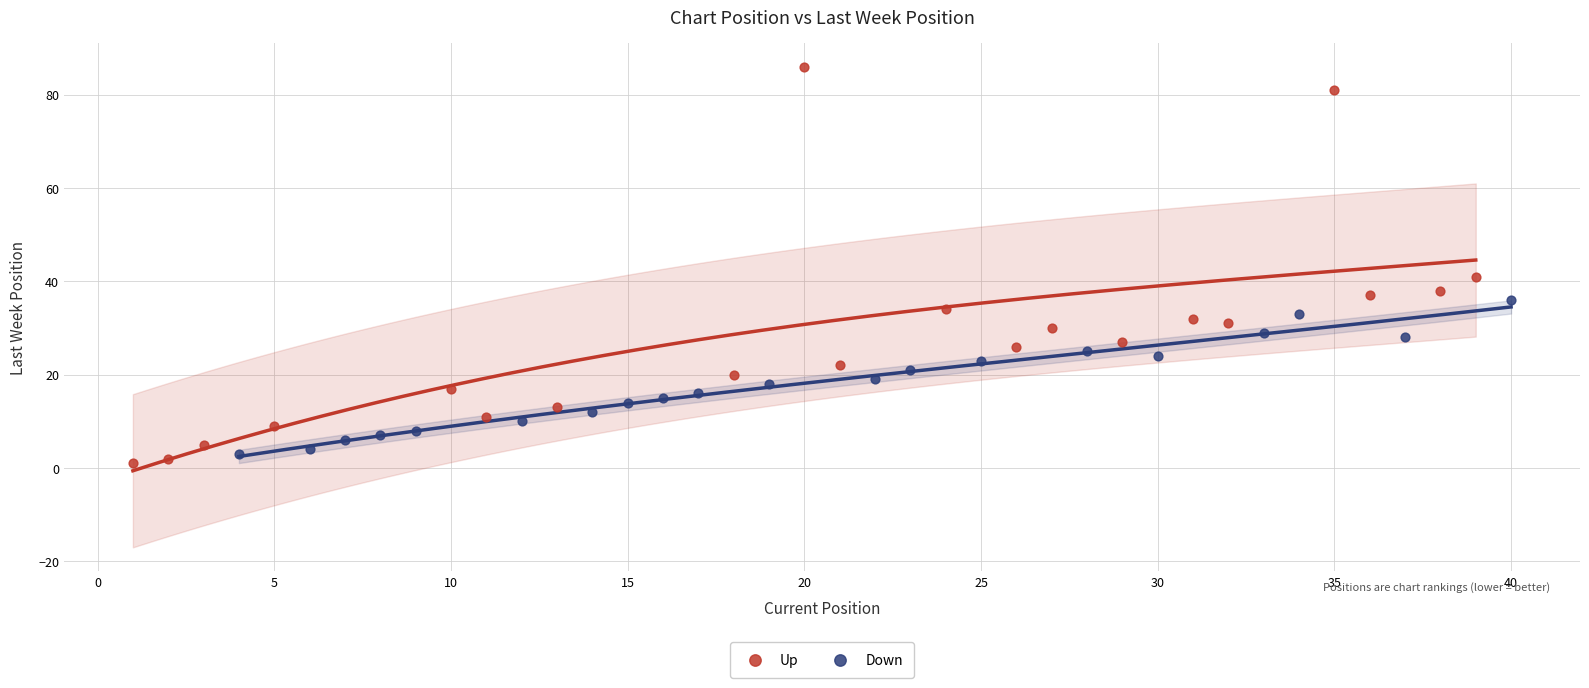

Which series has the widest spread of Y values?

Up